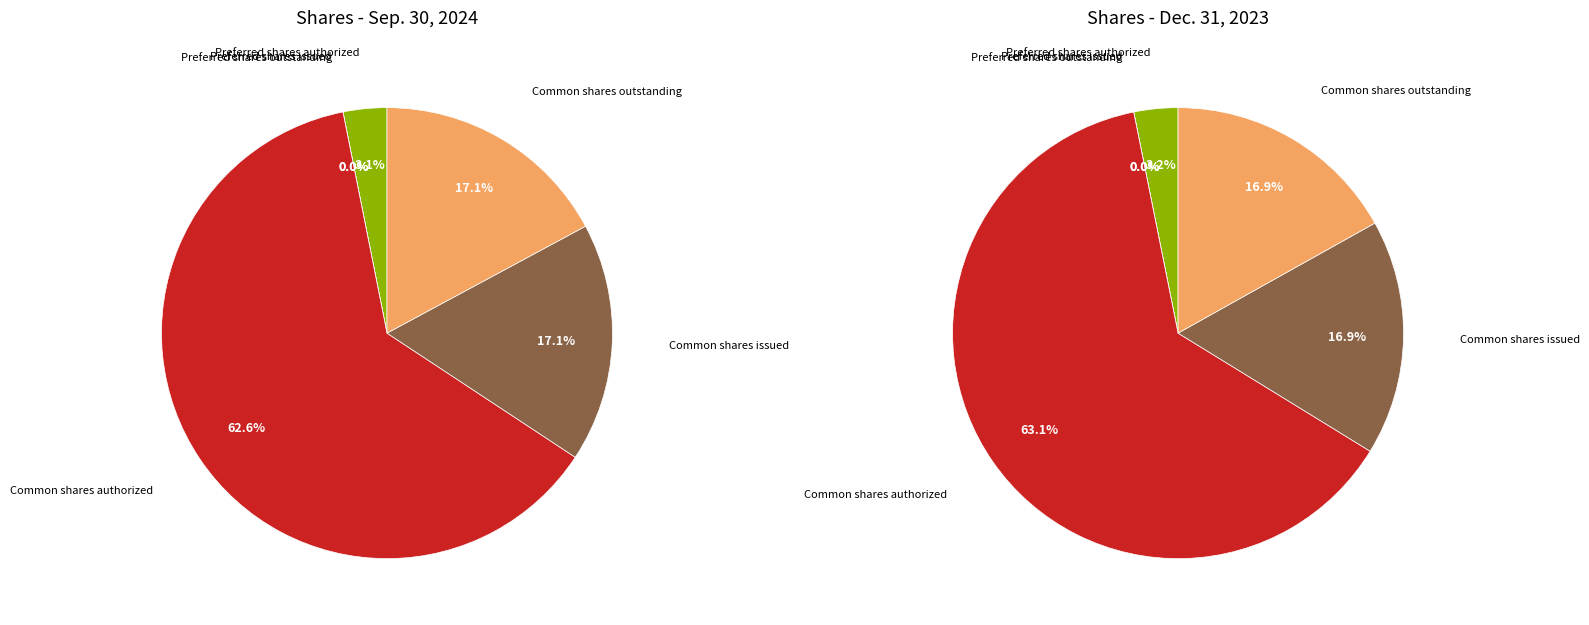

Which series has the largest range (max minus min)?

Sep. 30, 2024